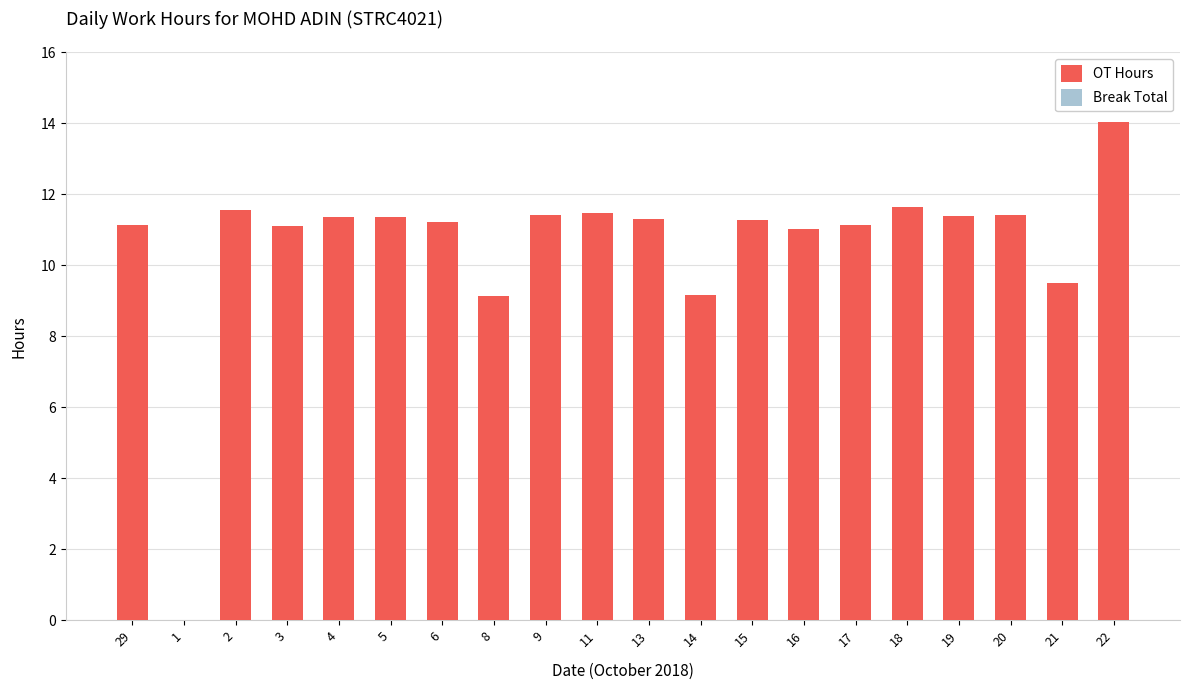

What is the sum of all values?

211.7